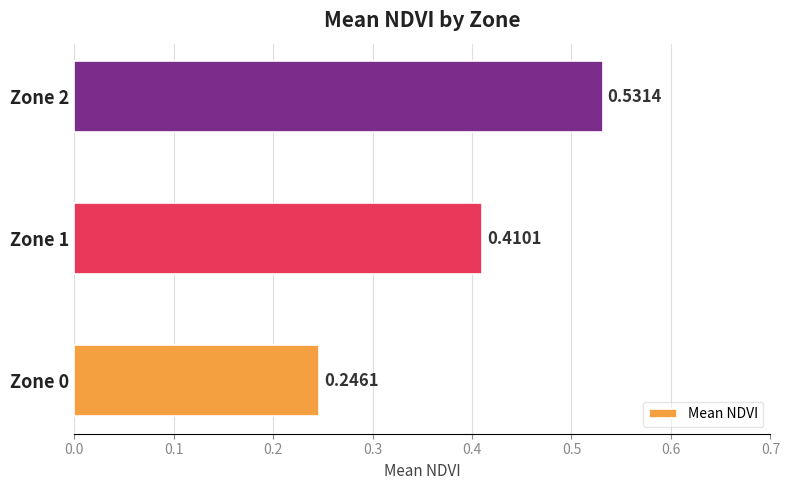

Does the chart contain stacked bars?

No